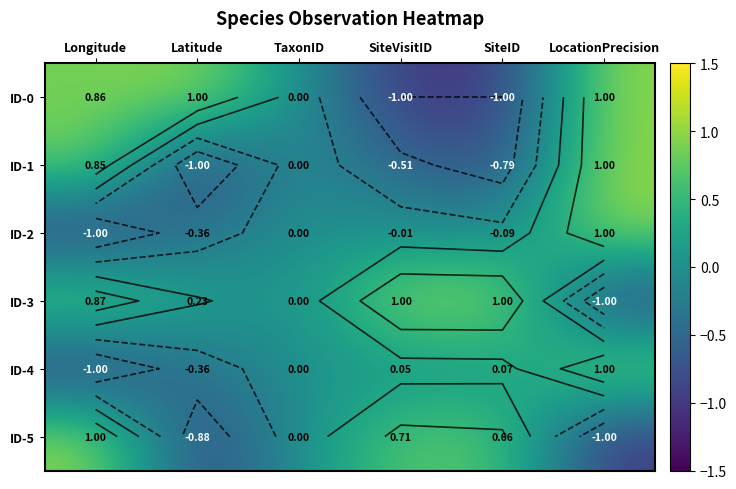

True or false: ID-4 has a value of -0.6 at Latitude.

False